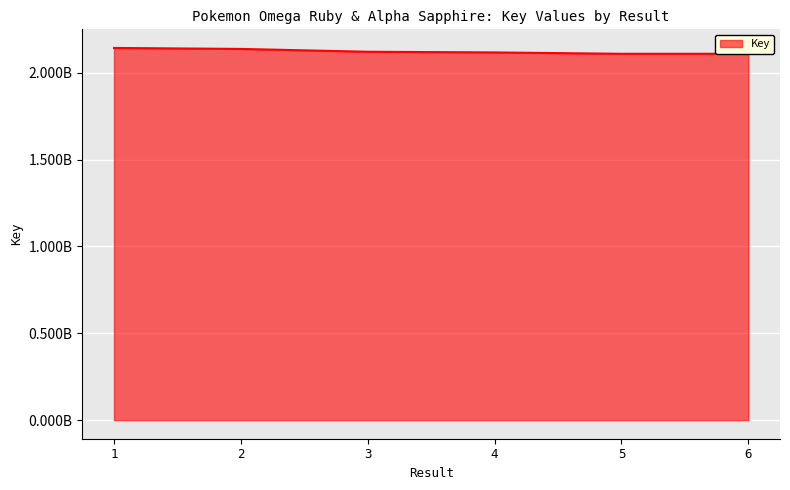

What is the difference between the second highest and minimum values?

27970720